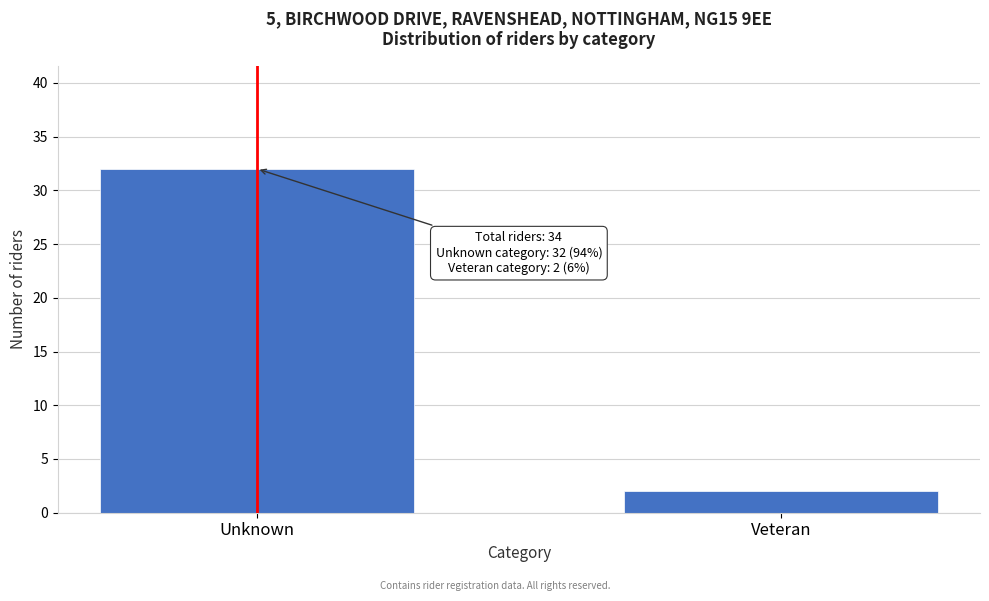

Reading left to right, extract all data points from this chart.

Unknown=32	Veteran=2